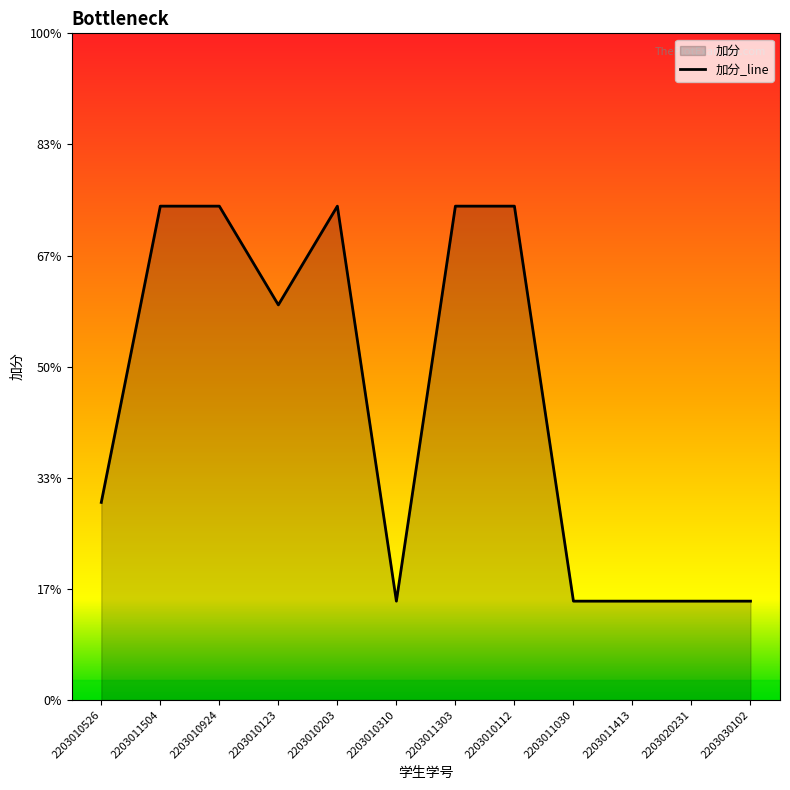

Does the chart display data point markers on the line(s)?

No